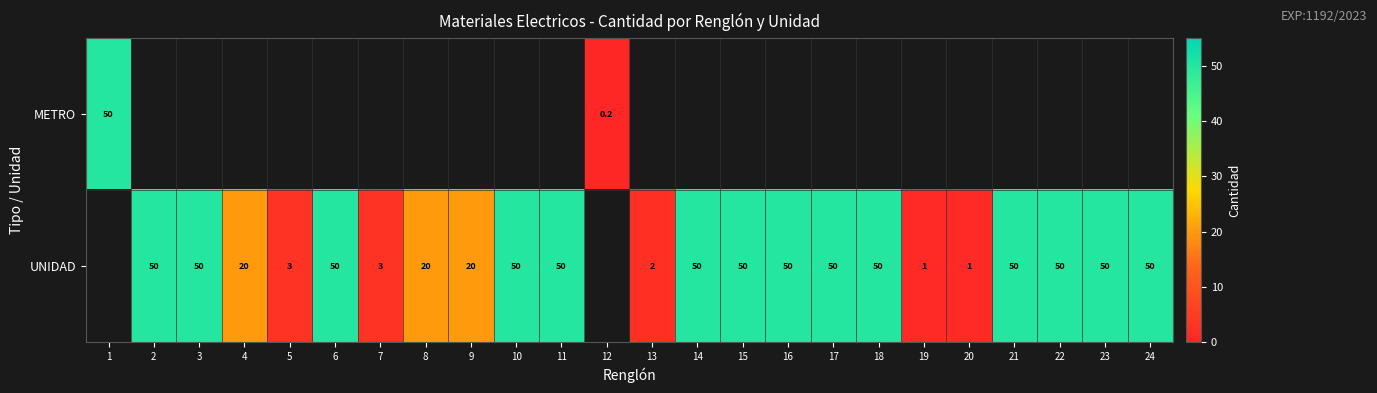

Is it true that UNIDAD equals 0.4 at 20?

False